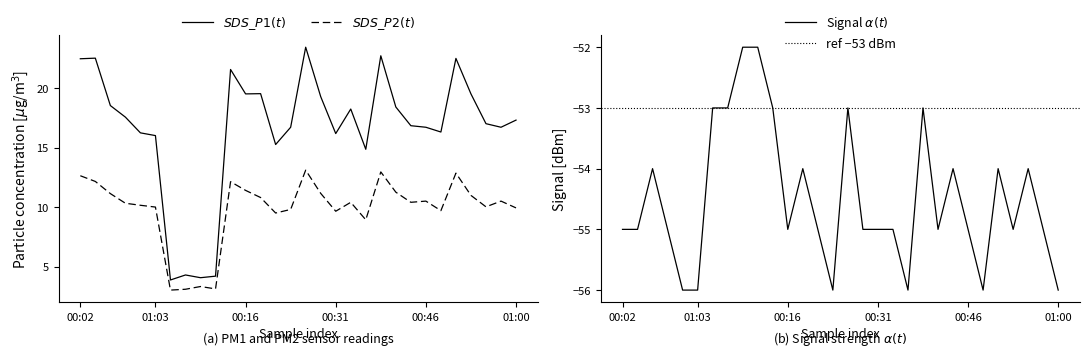

Which series has the largest total across all categories?

SDS_P1